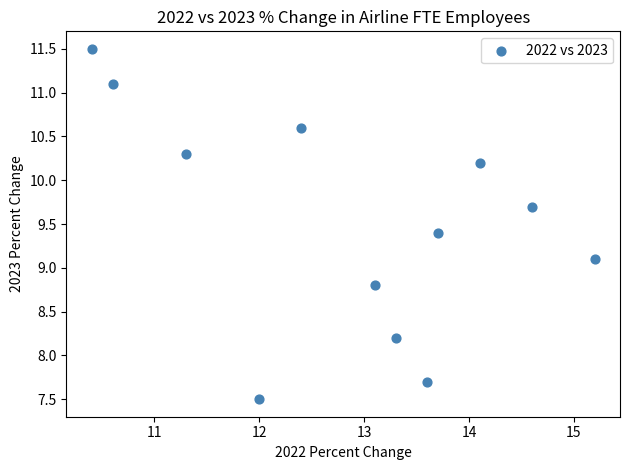

What is the average Y value?

9.5